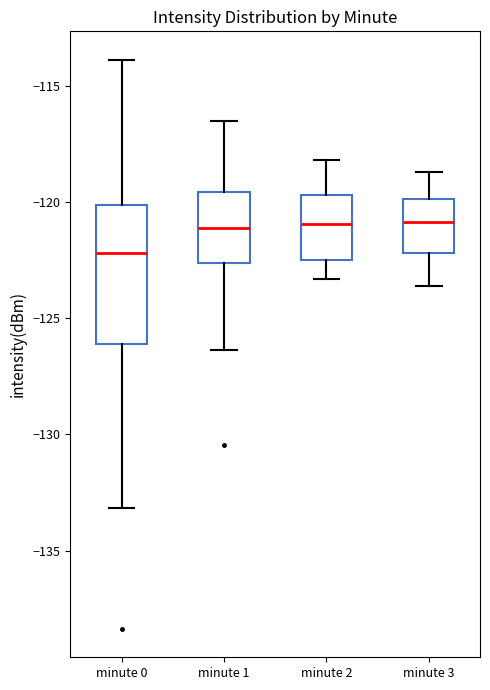

Comparing the boxes themselves (not the whiskers), which one is the tallest?

minute 0